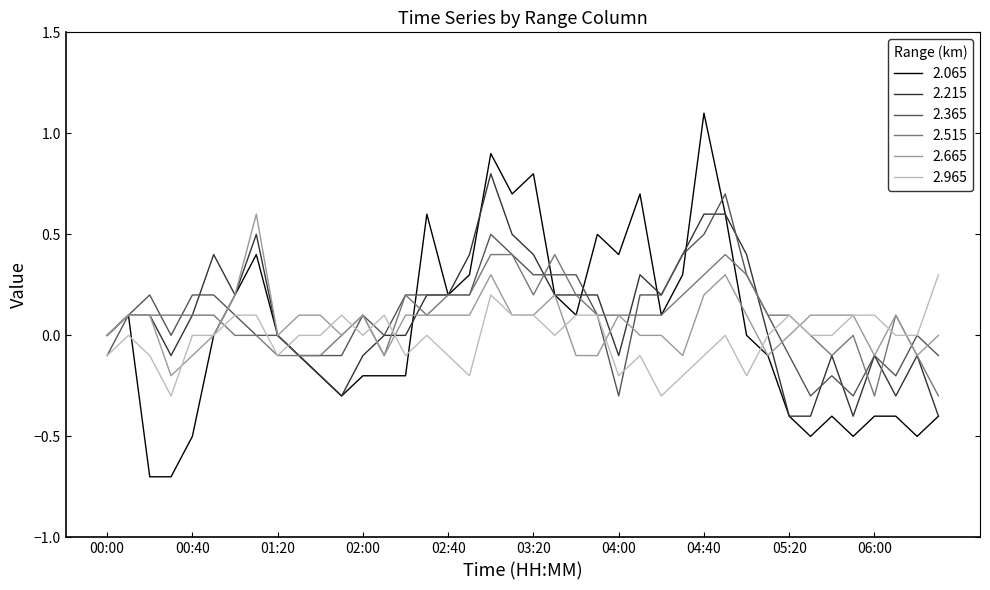

What is the highest value of the 2.365 series?

0.7